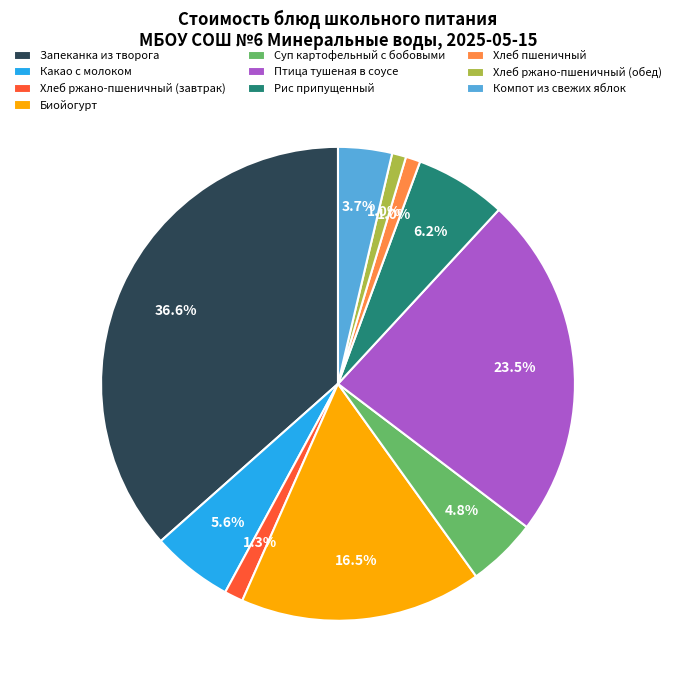

Count the number of slices in the pie.

10